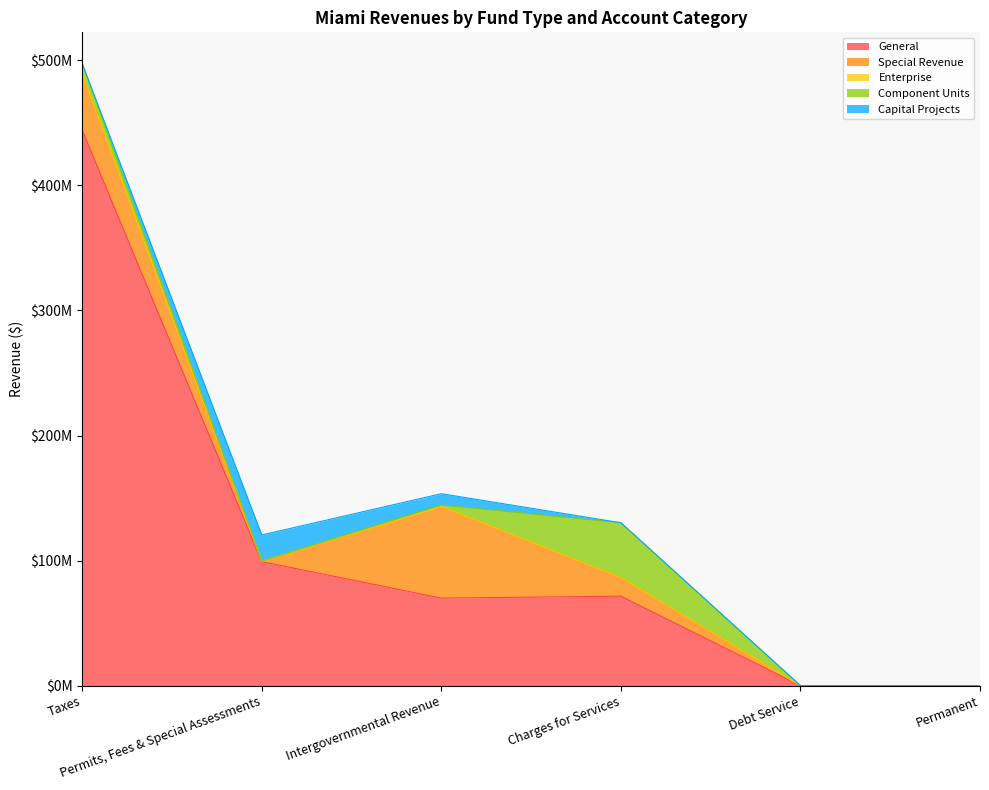

List the labels in order of Capital Projects value, largest first.

Permits, Fees & Special Assessments, Intergovernmental Revenue, Taxes, Charges for Services, Debt Service, Permanent